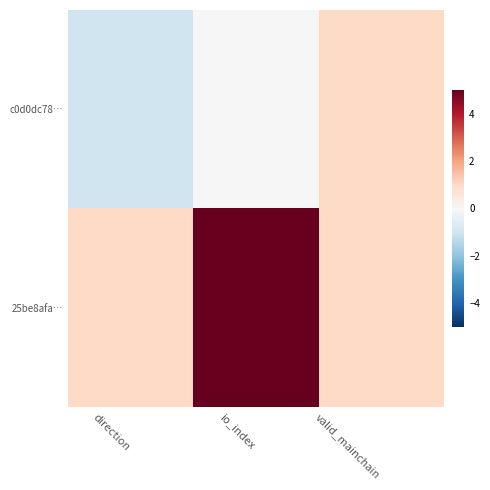

Reading left to right, transcribe all the data shown in this chart.

c0d0dc78…: direction=-1	io_index=0	valid_mainchain=1
25be8afa…: direction=1	io_index=5	valid_mainchain=1